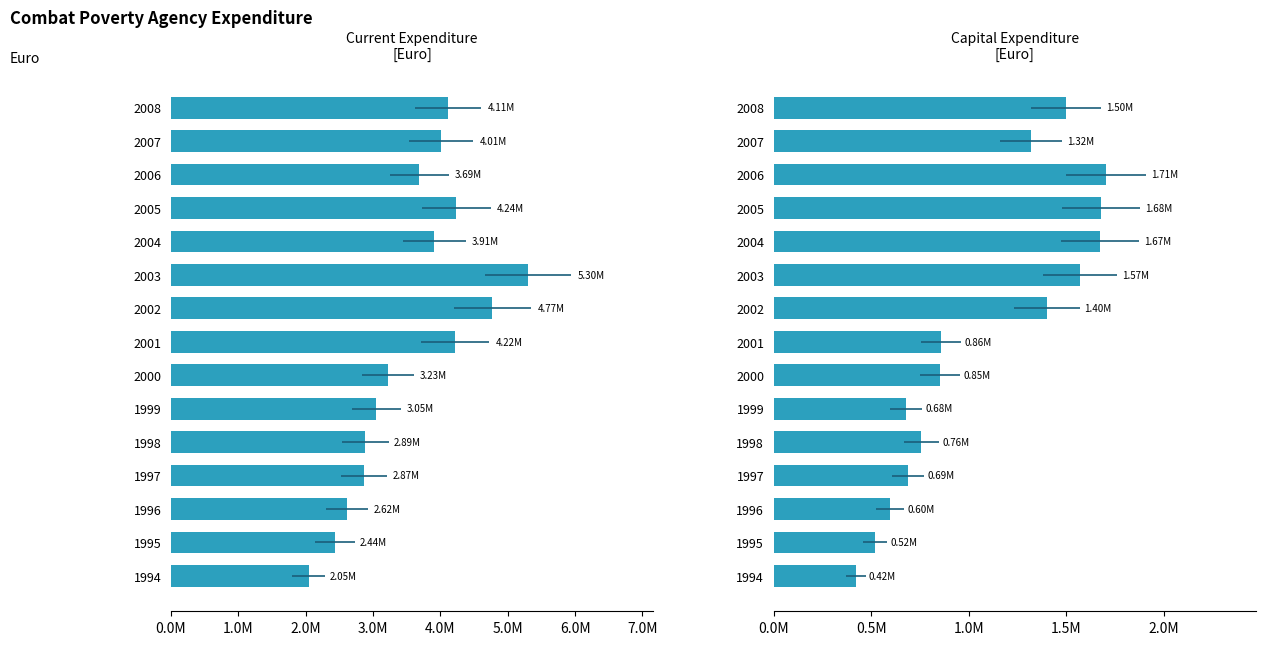

Count the number of categories in the chart.

15